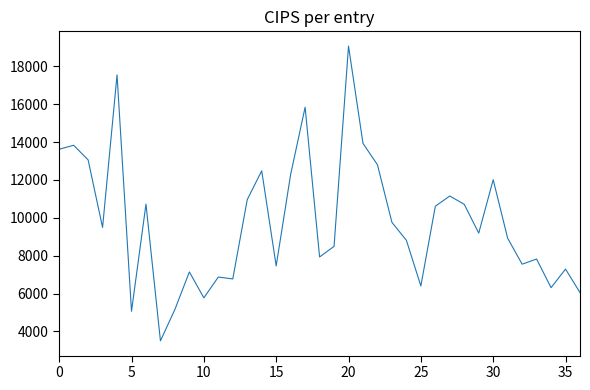

What is the greatest value displayed?

19070